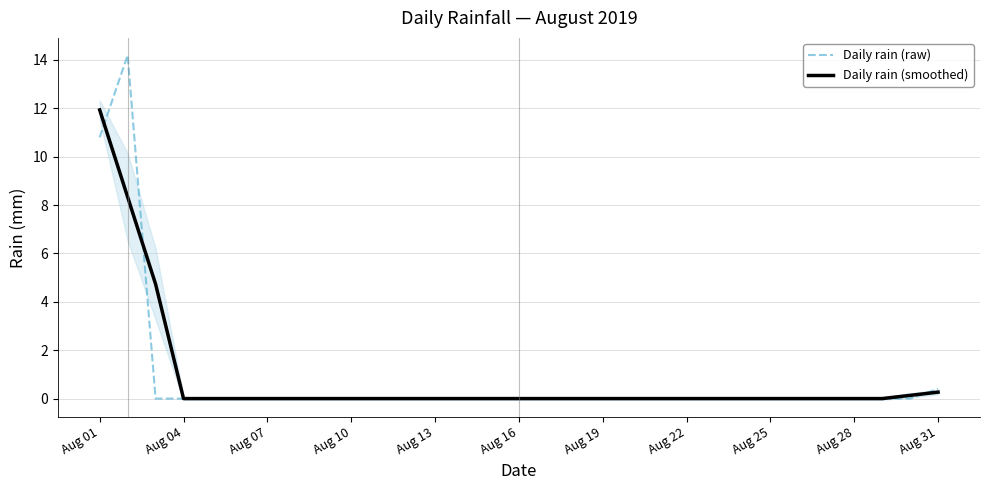

What is the difference between the second highest and second lowest values in the Daily rain (raw) series?

10.8